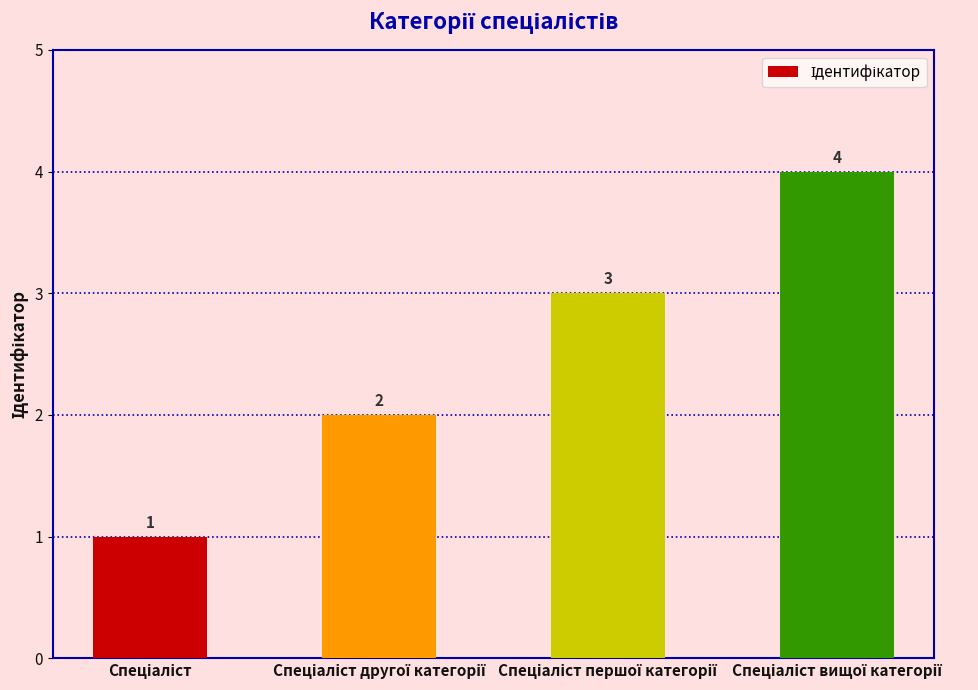

What is the sum of all values?

10